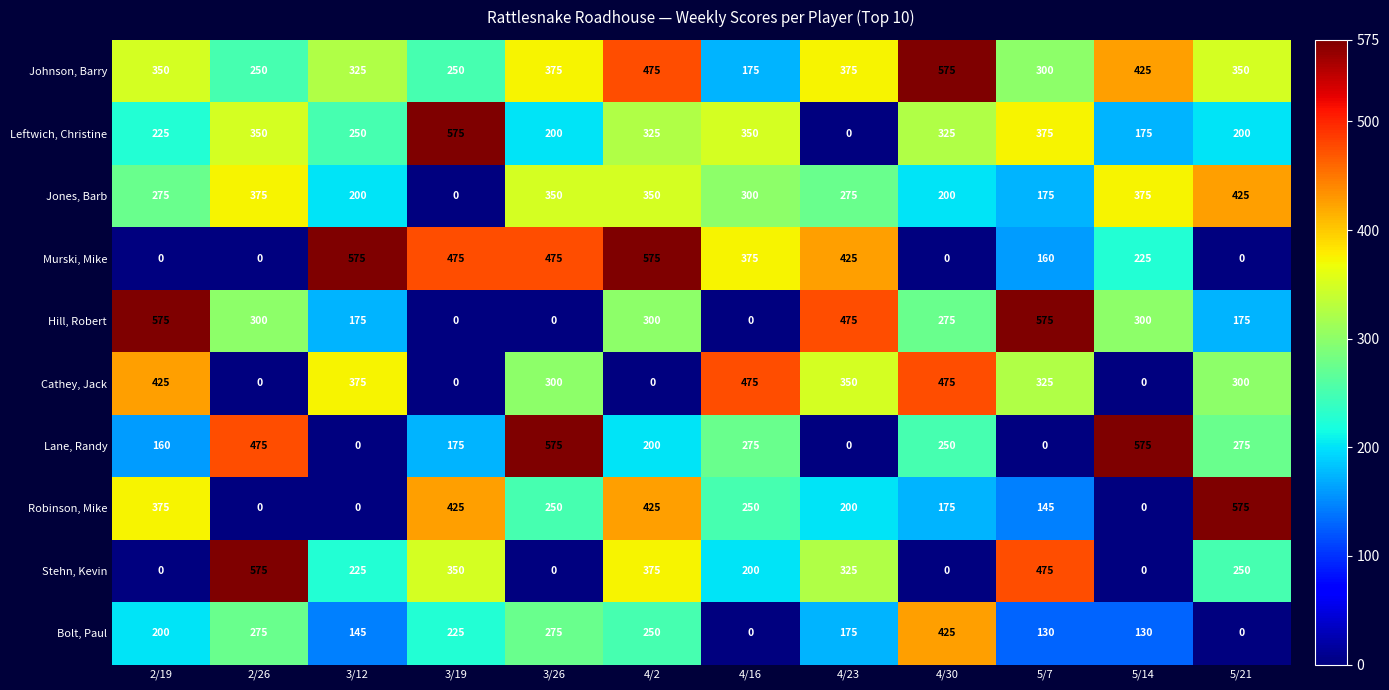

Between 4/16 and 5/21, which series saw the biggest shift?

Murski, Mike